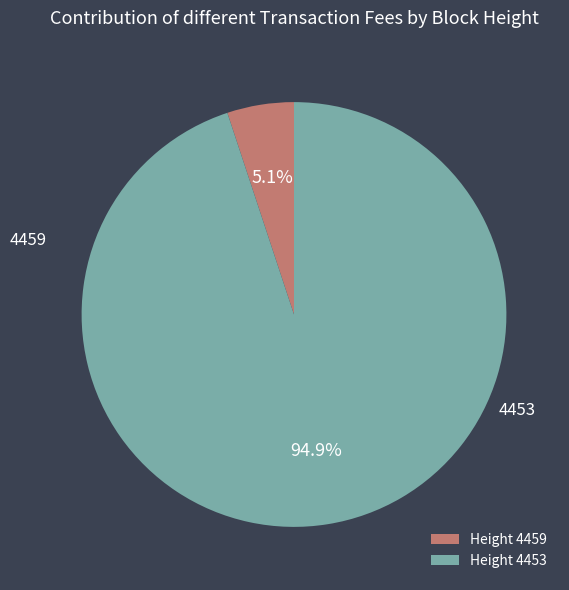

How many slices are in this pie chart?

2